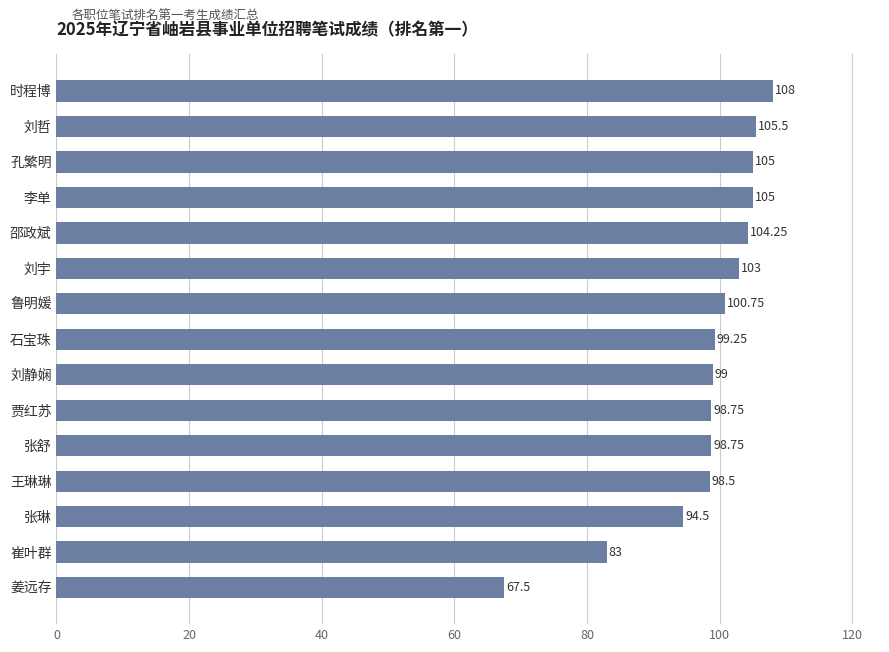

Are the bars horizontal?

Yes